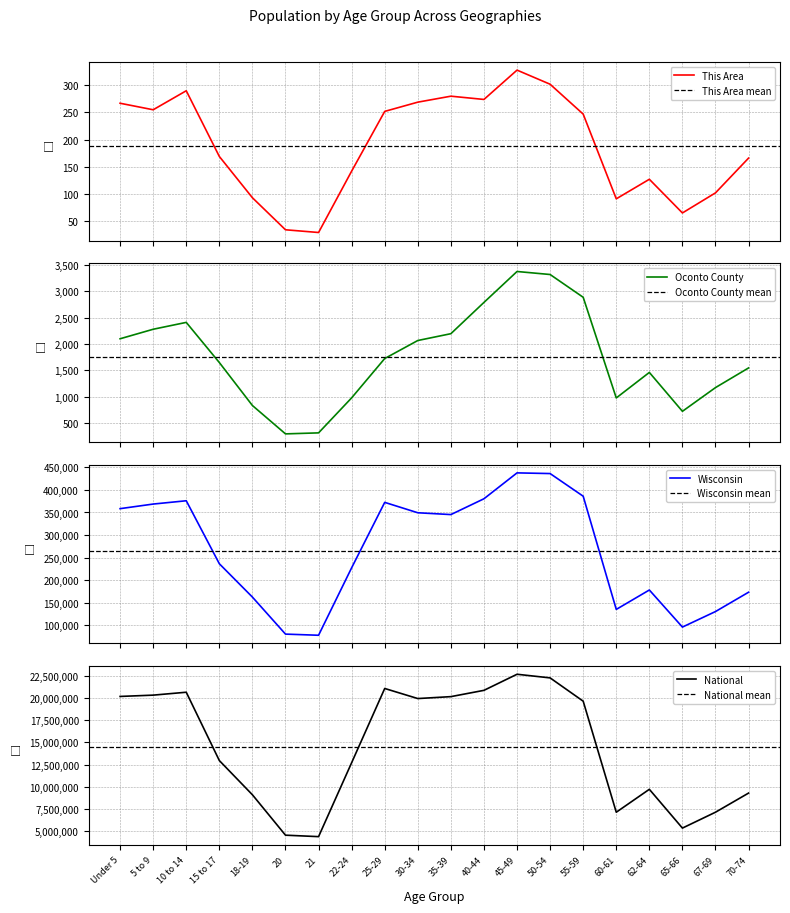

Where does the Oconto County series first go above 1724?

Under 5